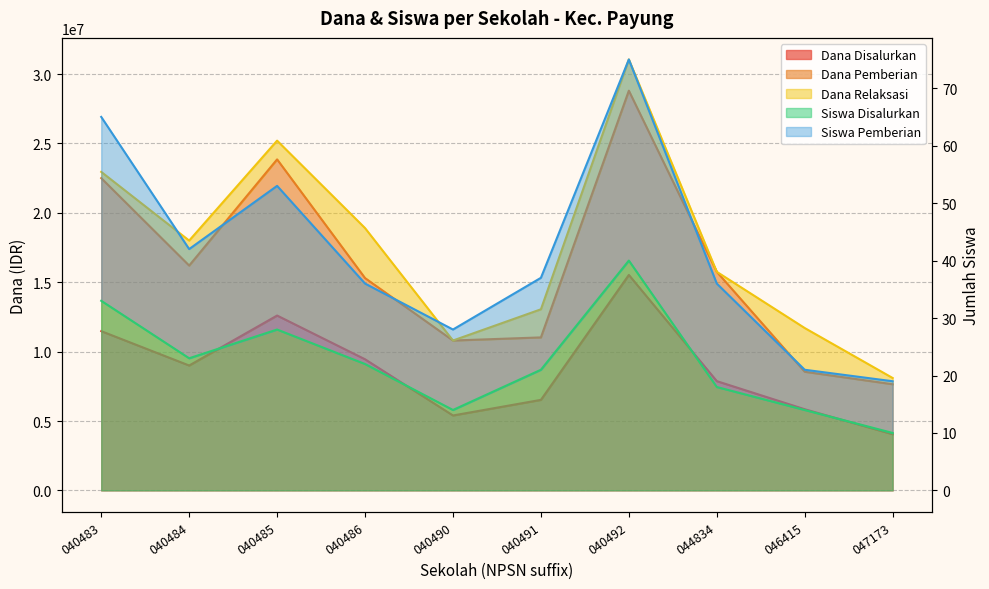

Reading left to right, list all the values displayed in this chart.

Dana Disalurkan: 11475000	9000000	12600000	9450000	5400000	6525000	15525000	7875000	5850000	4050000
Dana Pemberian: 22500000	16200000	23850000	15300000	10800000	11025000	28800000	15750000	8550000	7650000
Siswa Disalurkan: 33	23	28	22	14	21	40	18	14	10
Siswa Pemberian: 65	42	53	36	28	37	75	36	21	19